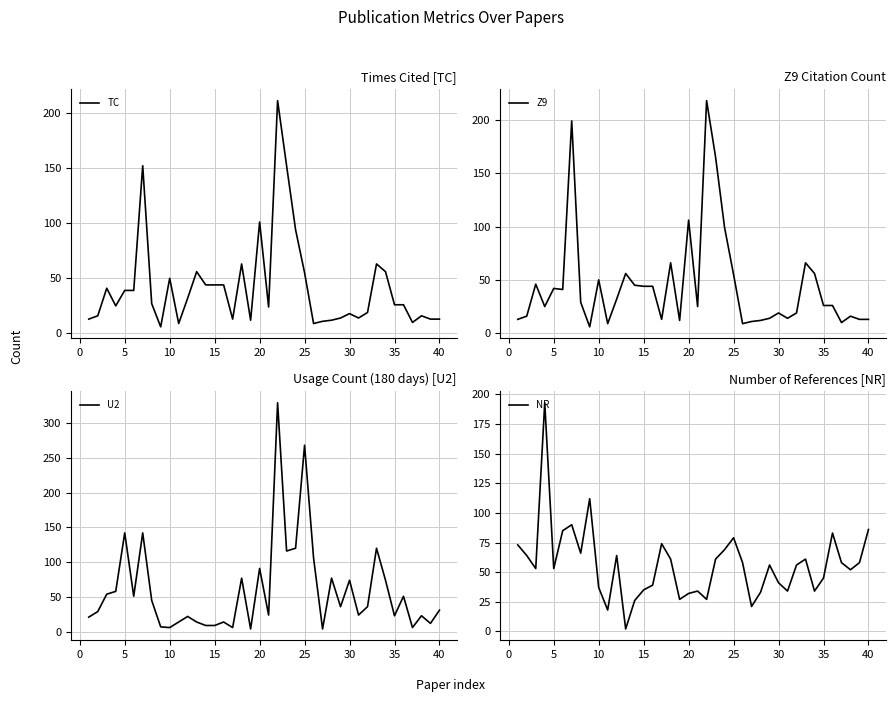

What is the highest value of the TC series?

211